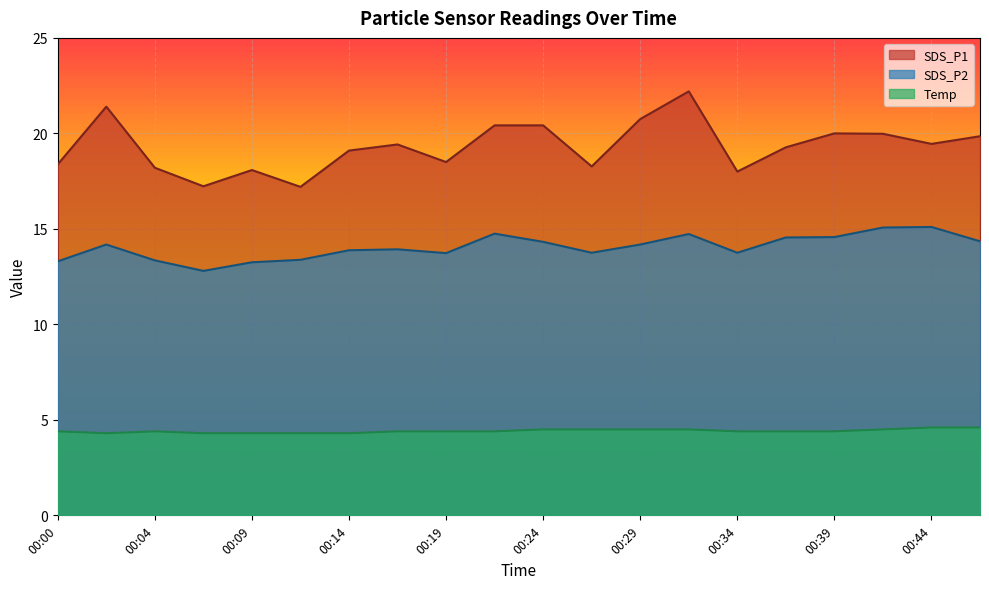

The value of SDS_P1 at 00:19 is 26.6. True or false?

False